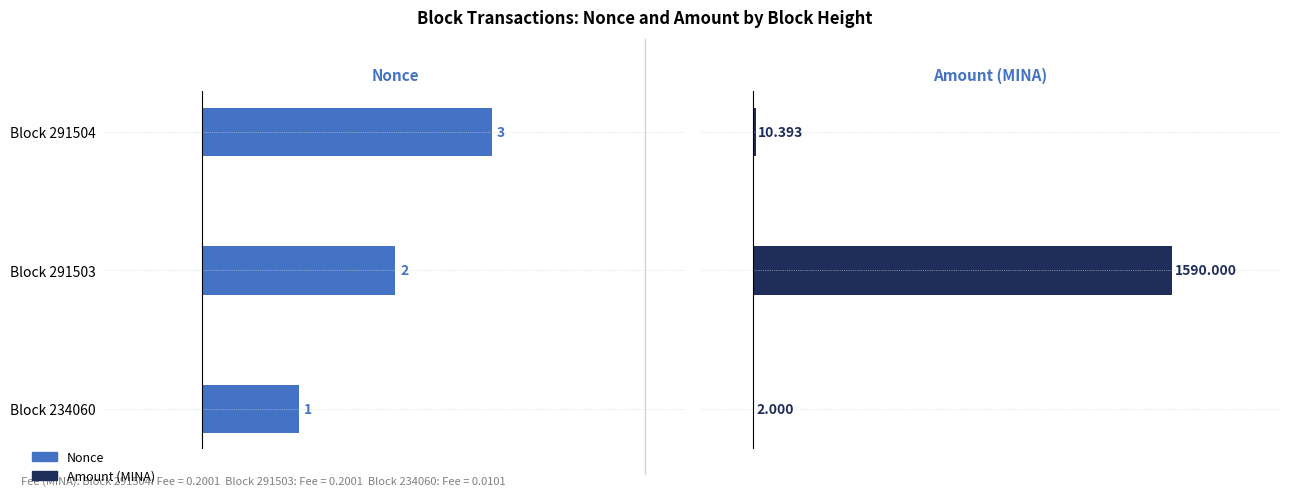

What is the difference between the highest and lowest values at Block 234060?

1.0